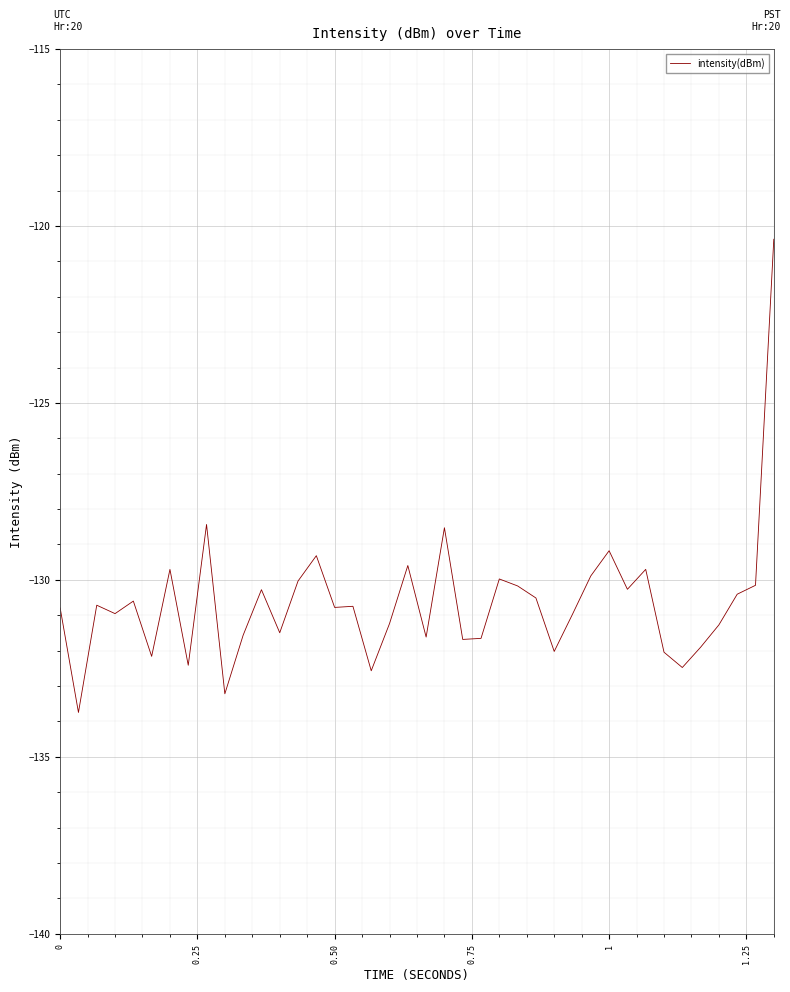

What is the smallest value displayed?

-133.7